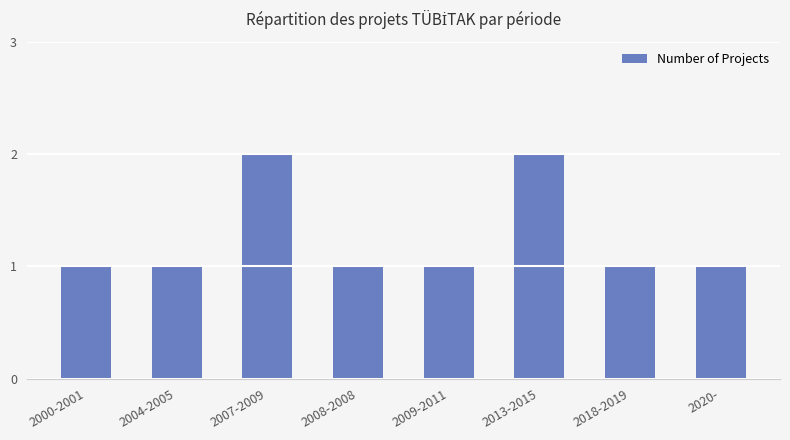

What value does the data have at 2009-2011?

1